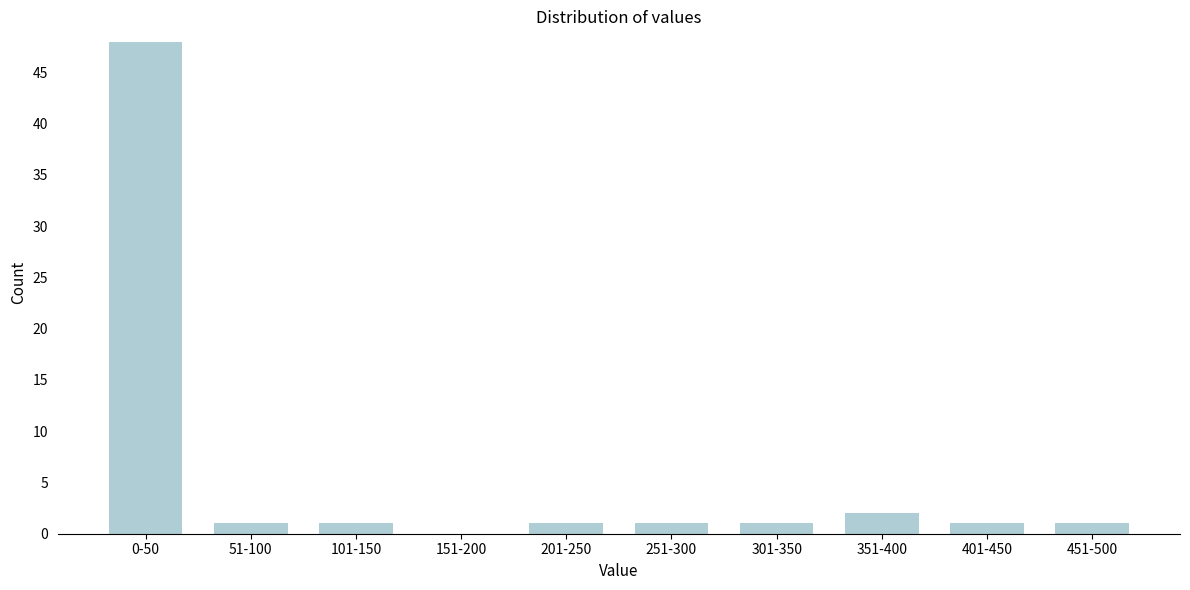

Reading right to left, transcribe all the data shown in this chart.

451-500=1	401-450=1	351-400=2	301-350=1	251-300=1	201-250=1	151-200=0	101-150=1	51-100=1	0-50=48